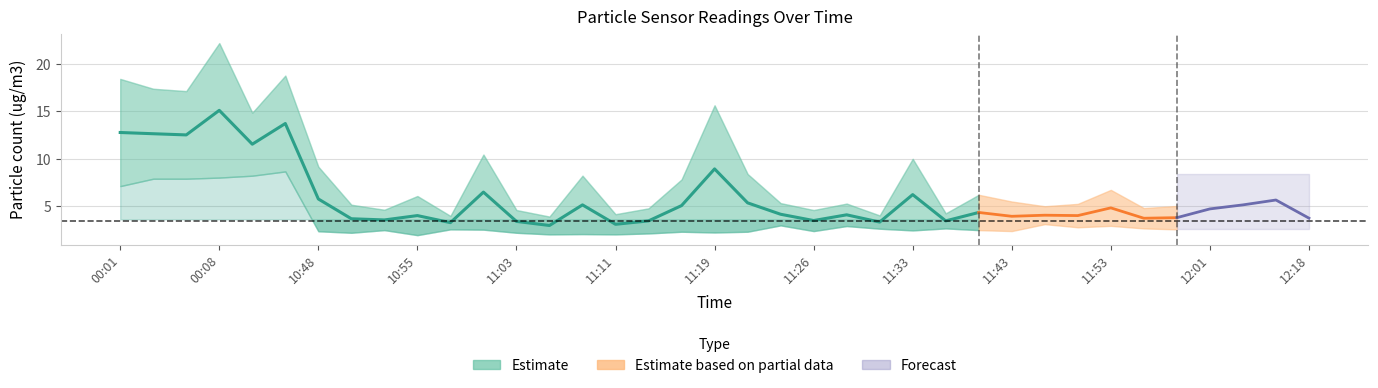

The chart shows a value of 3.6 at 11:26. True or false?

True